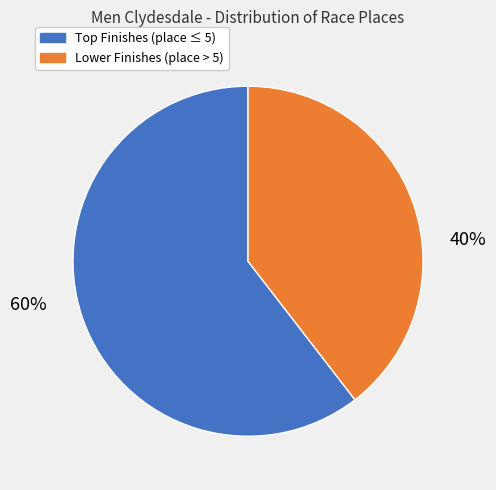

Is there a majority slice in this chart?

Yes